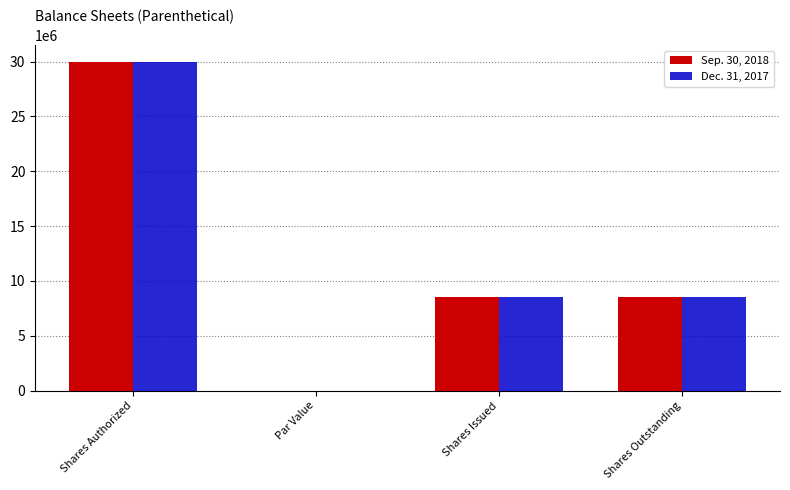

What is the maximum value shown in the chart?

30000000.0